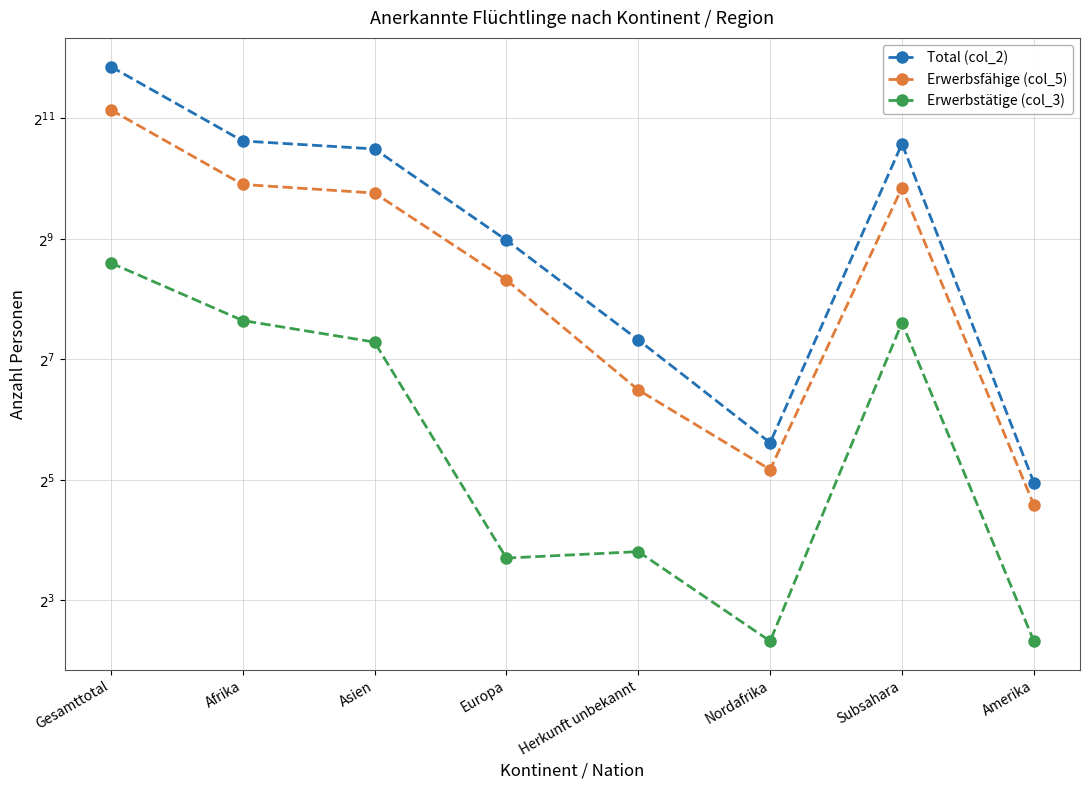

How many lines are shown in the chart?

3